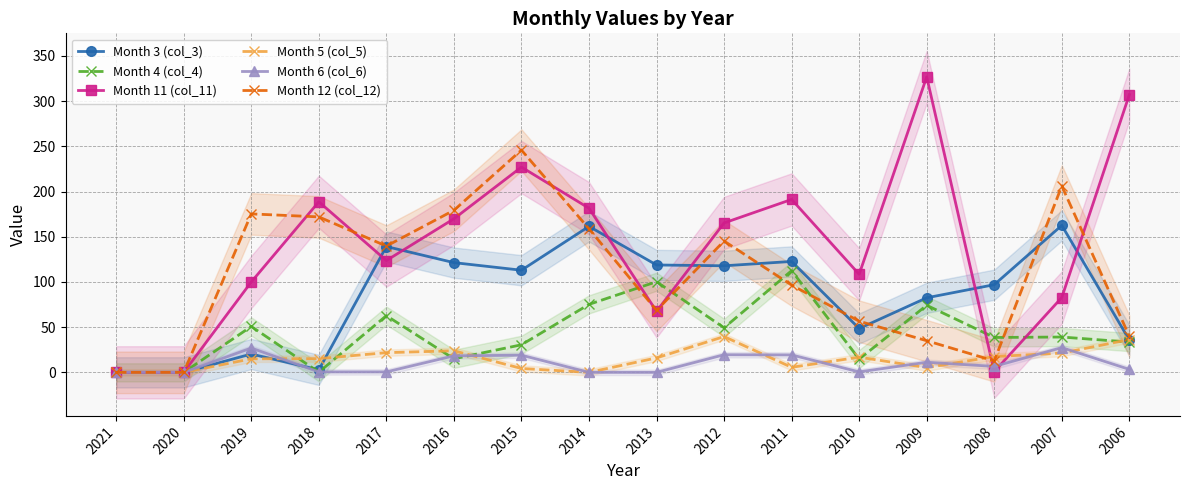

What is the difference between the second highest and minimum values in the Month 11 (col_11) series?

307.3